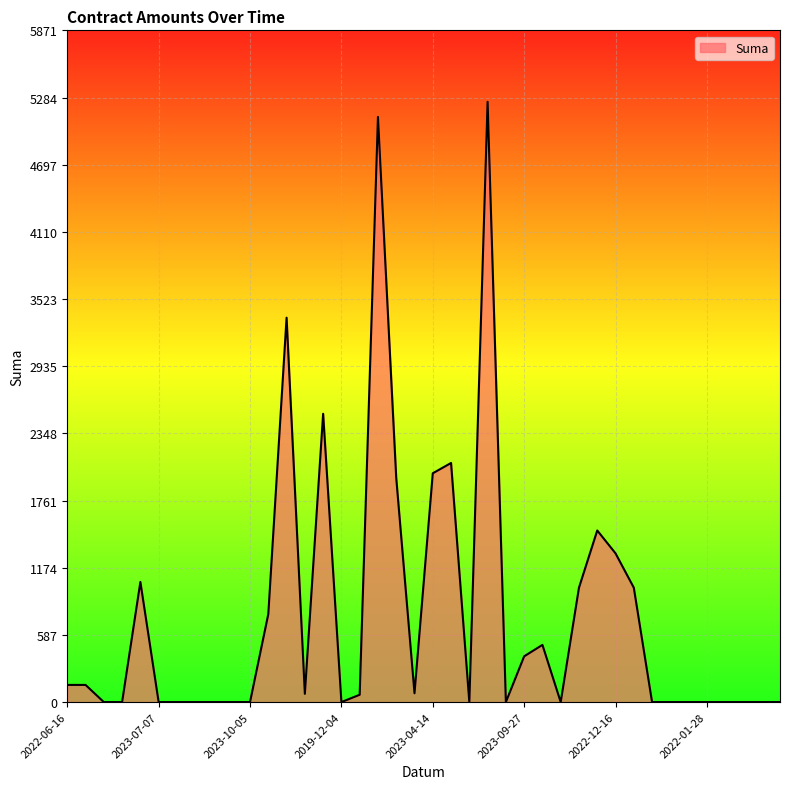

At which category does the data reach its first local valley?

2023-03-31